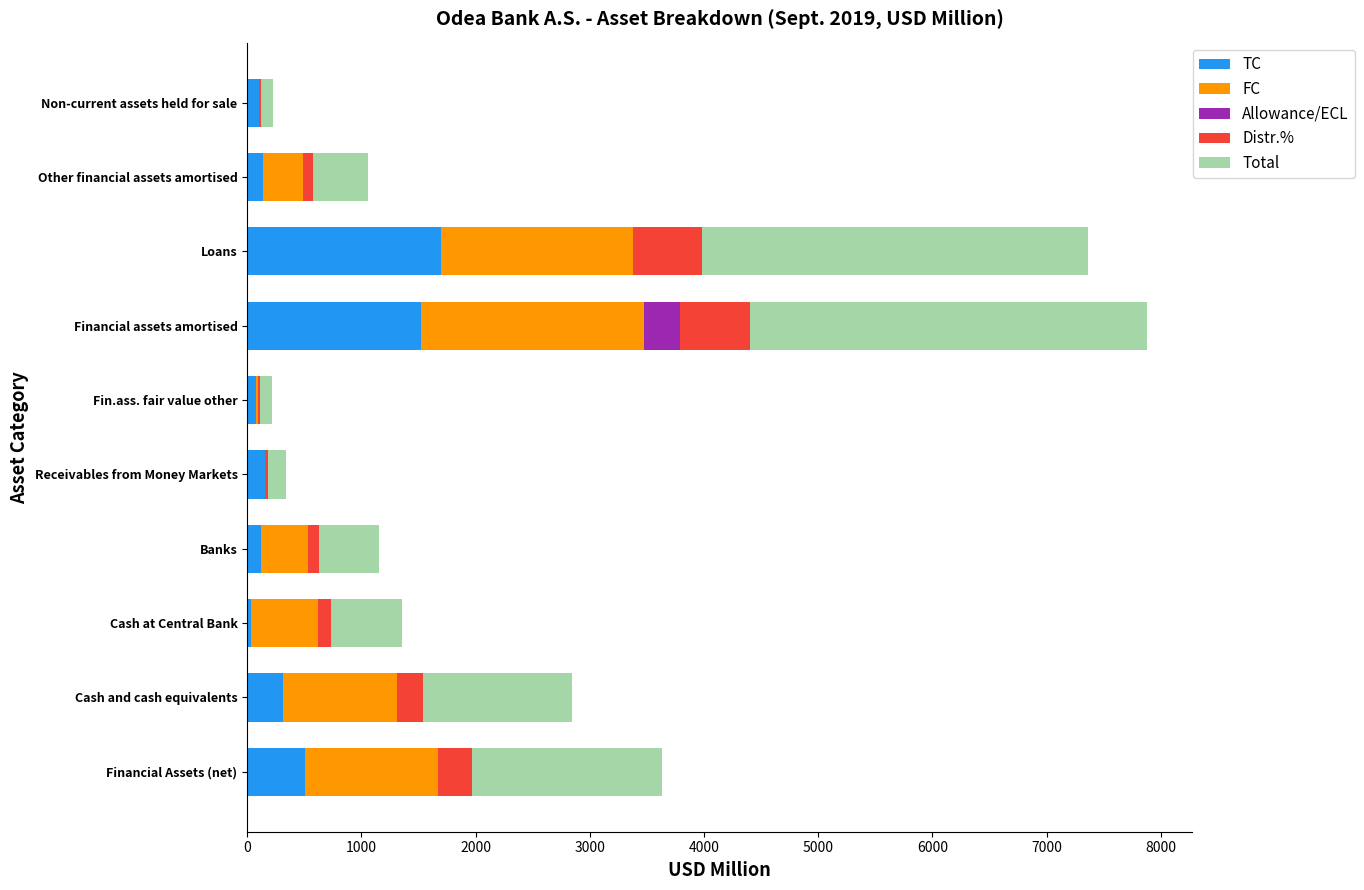

True or false: TC has a value of 788.7 at Loans.

False